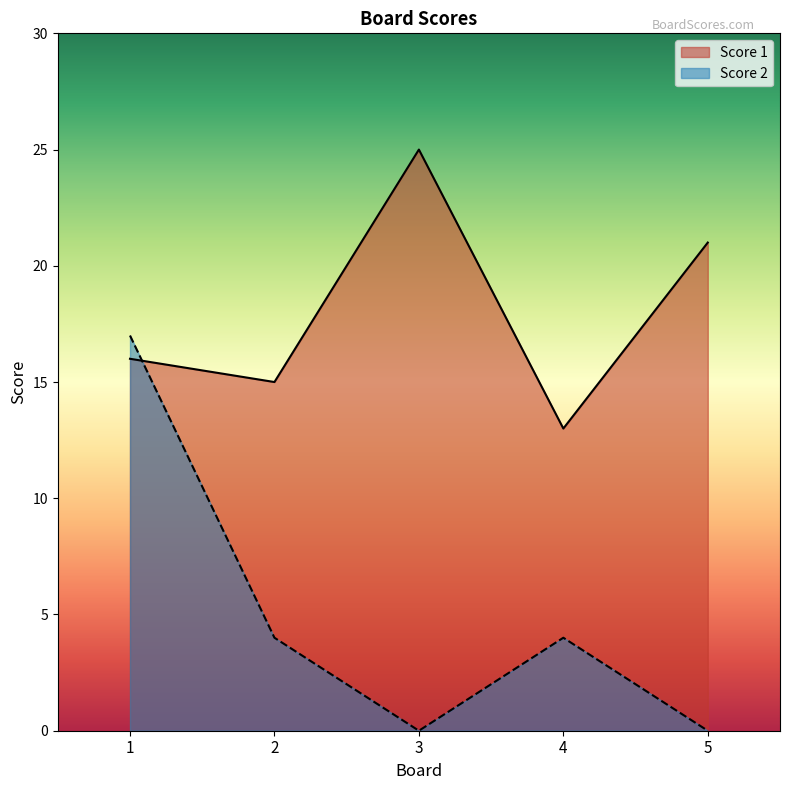

What is the value of the Score 1 point at the 1st from the left?

16